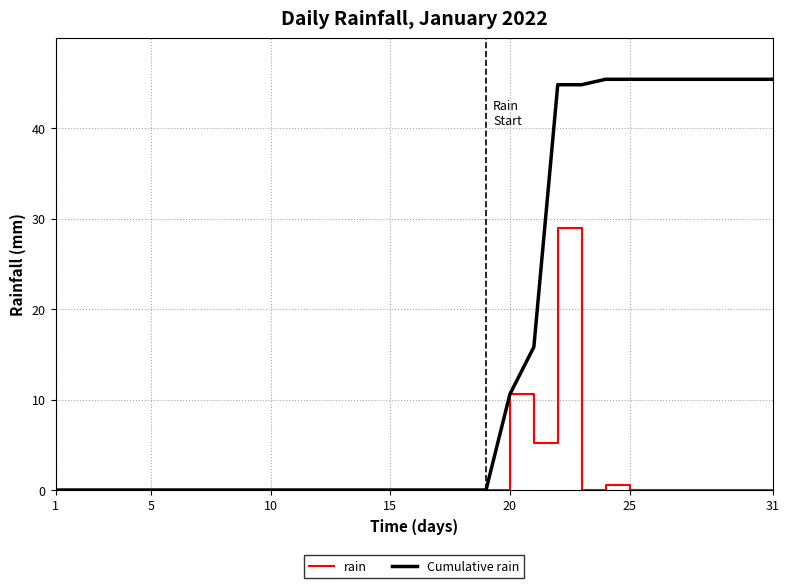

What is the highest value of the Cumulative rain series?

45.4